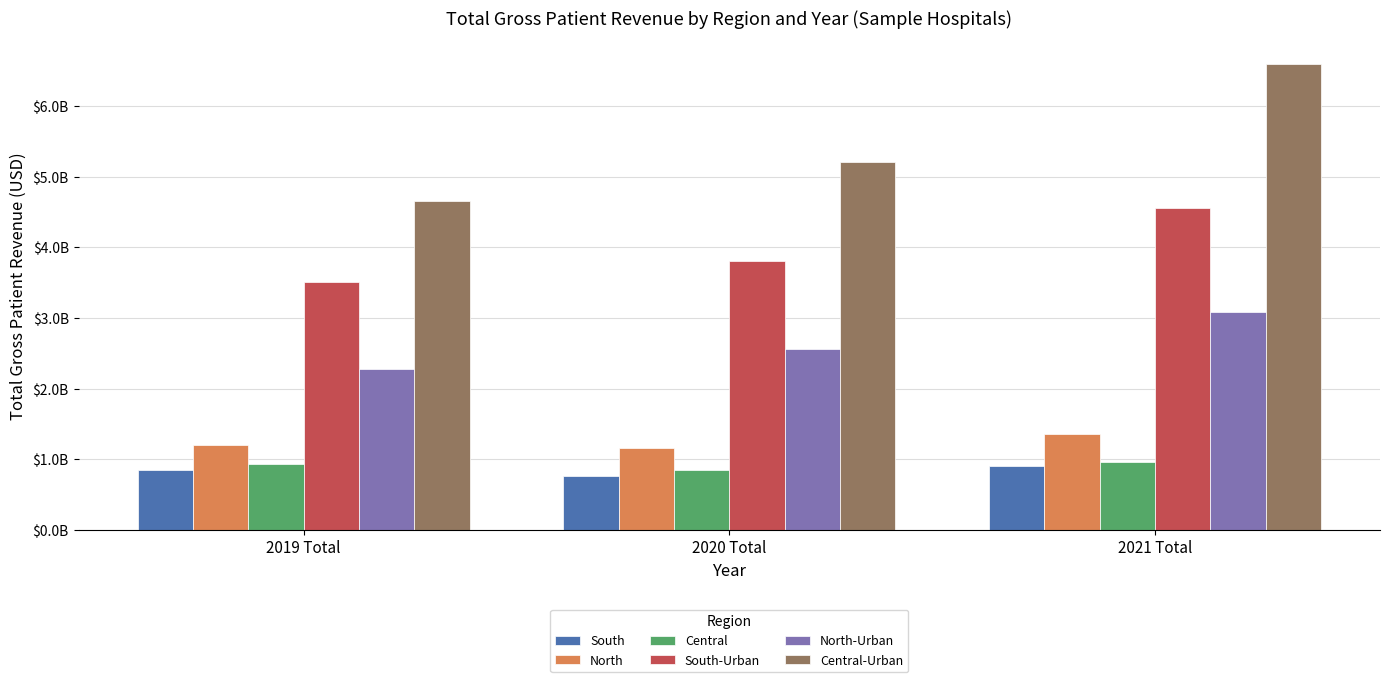

Are the bars grouped side by side (vs. stacked)?

Yes